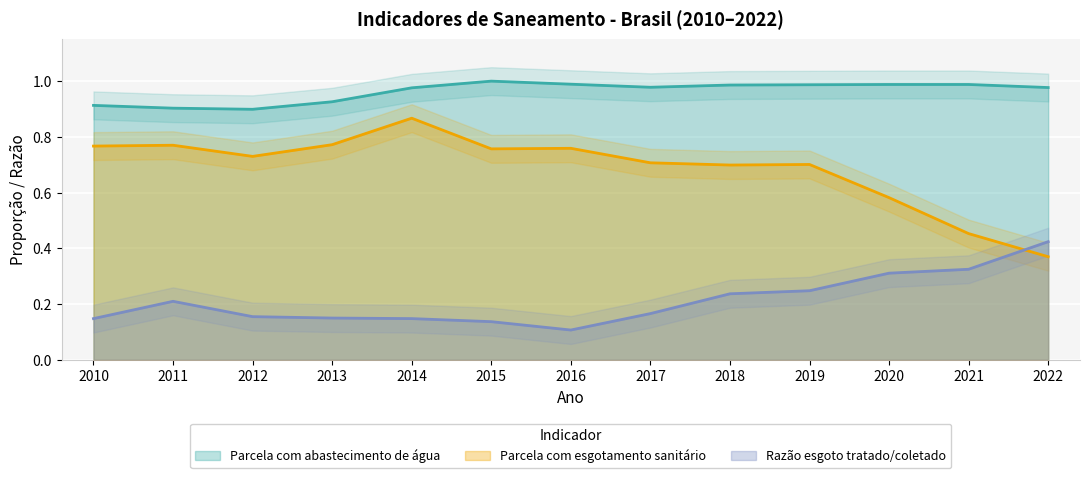

At which label does Razão esgoto tratado/coletado reach its minimum?

2016